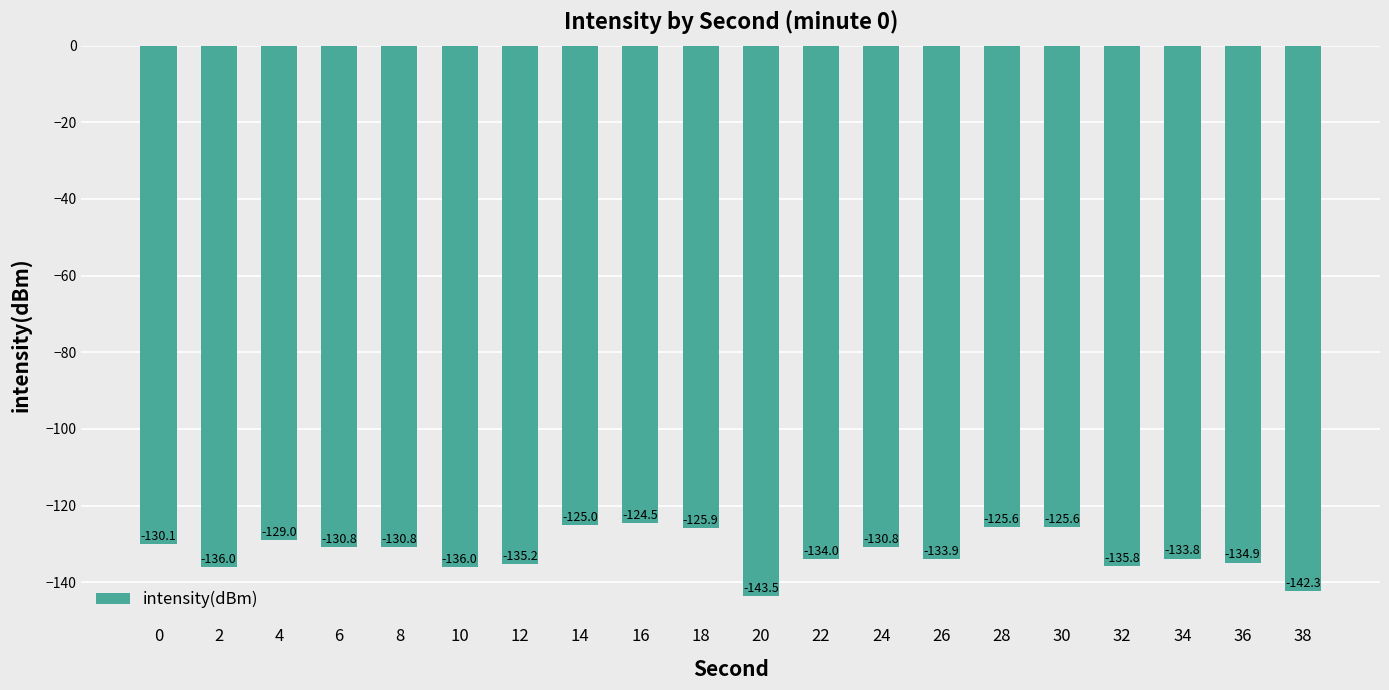

True or false: the data shows -83.7 at 6.

False